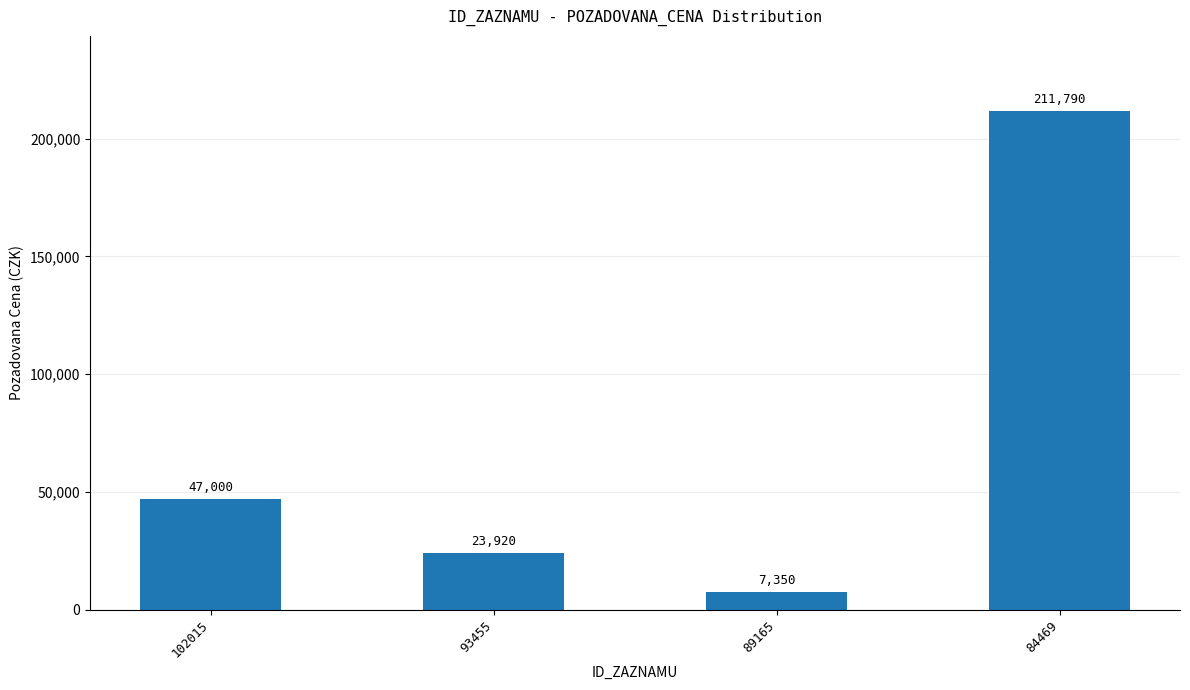

What is the change in value from 89165 to 84469?

+204440